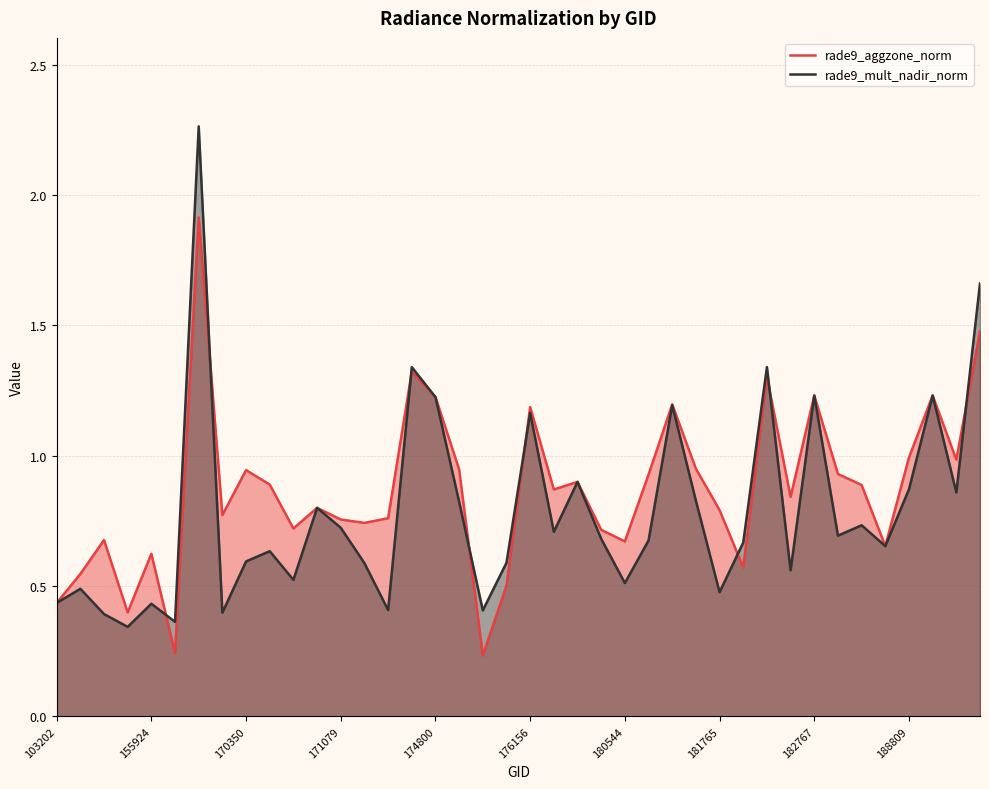

The value of rade9_aggzone_norm at 188809 is 0.4. True or false?

False